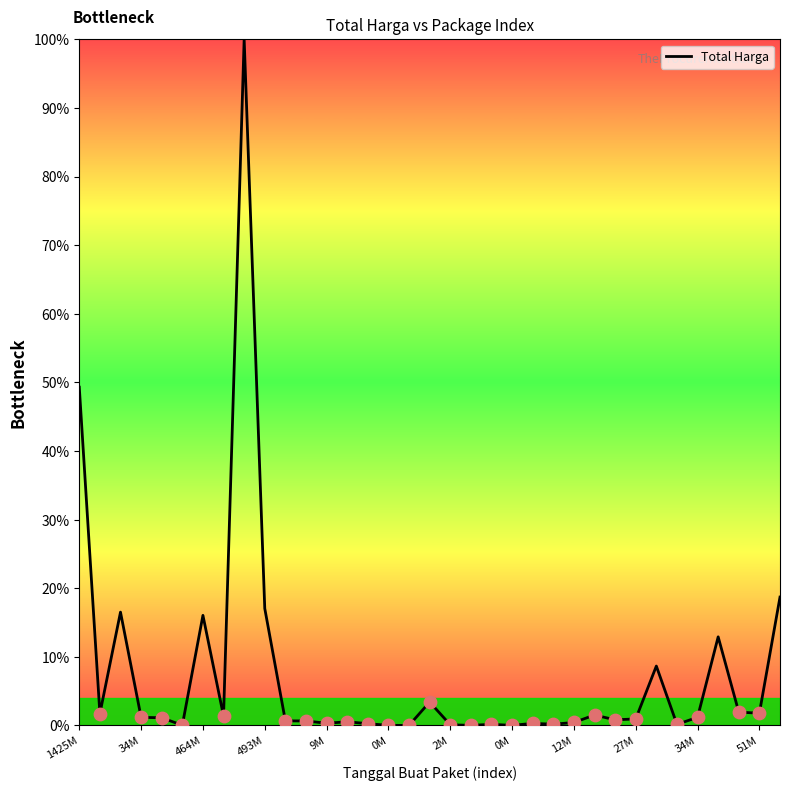

What is the difference between the maximum and minimum values?

100.0